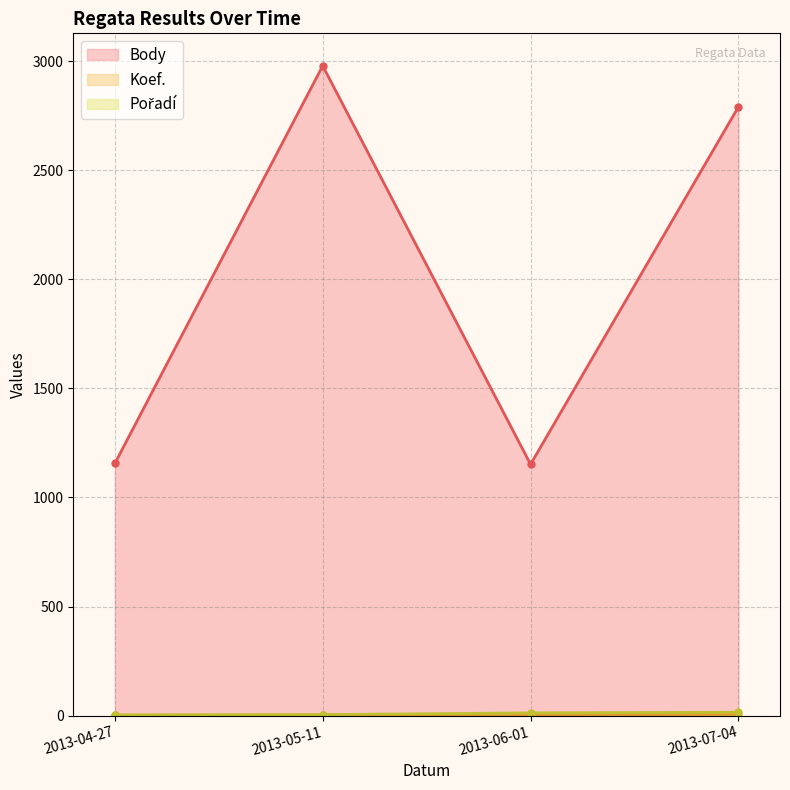

What are all the series names shown in the legend?

Body, Koef., Pořadí